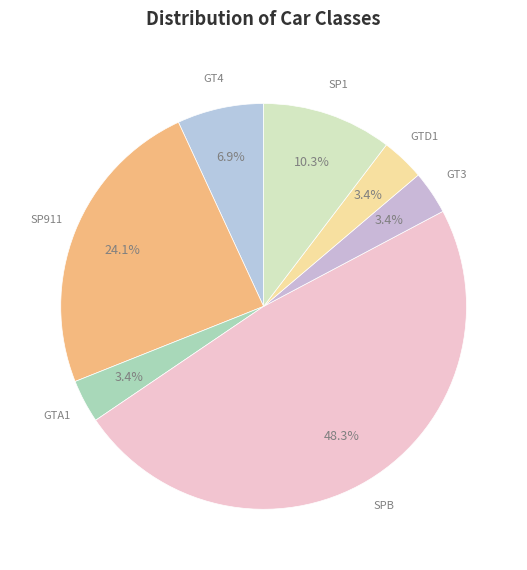

Is it true that SP1 is 10% of the pie?

True